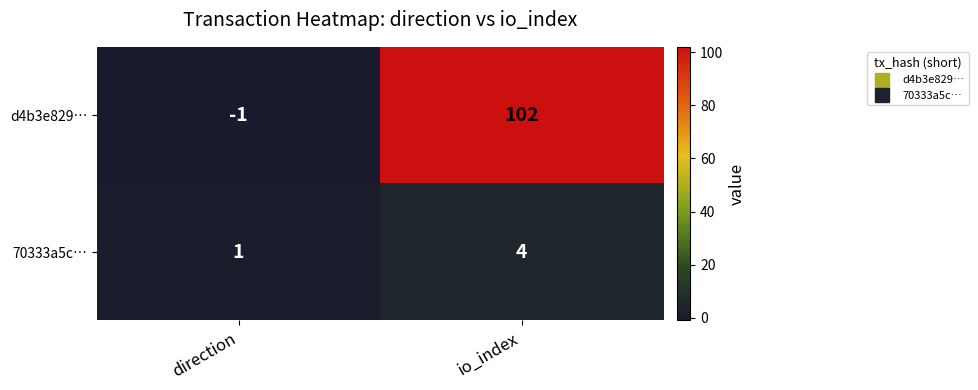

Reading right to left, transcribe all the data shown in this chart.

d4b3e829…: 102	-1
70333a5c…: 4	1